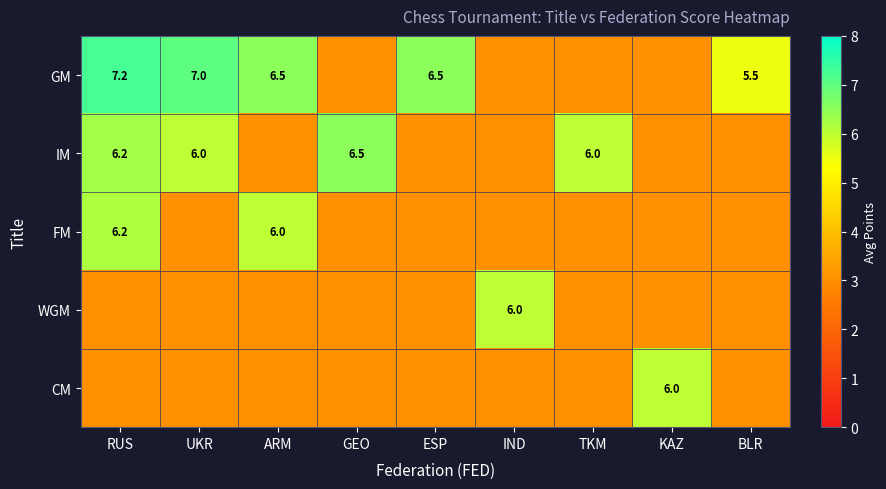

What is the maximum value shown in the chart?

7.2